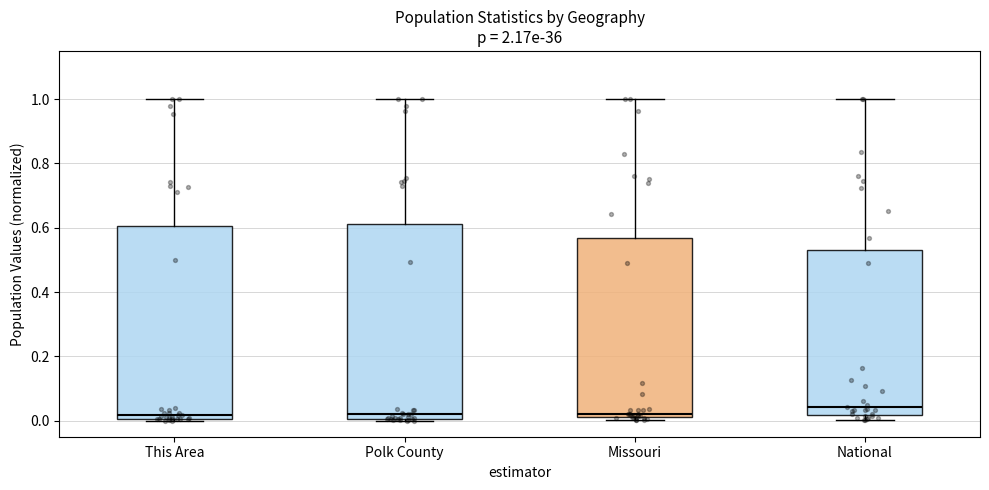

Where does the median line of the box for This Area sit on the y-axis? The values are not printed on the chart, so give them approximately, as read against the axis.

0.02